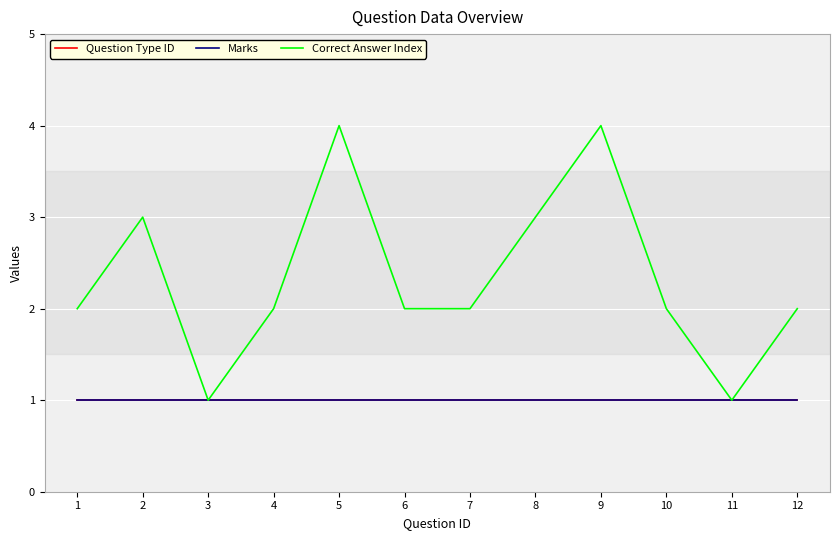

How many lines are shown in the chart?

3